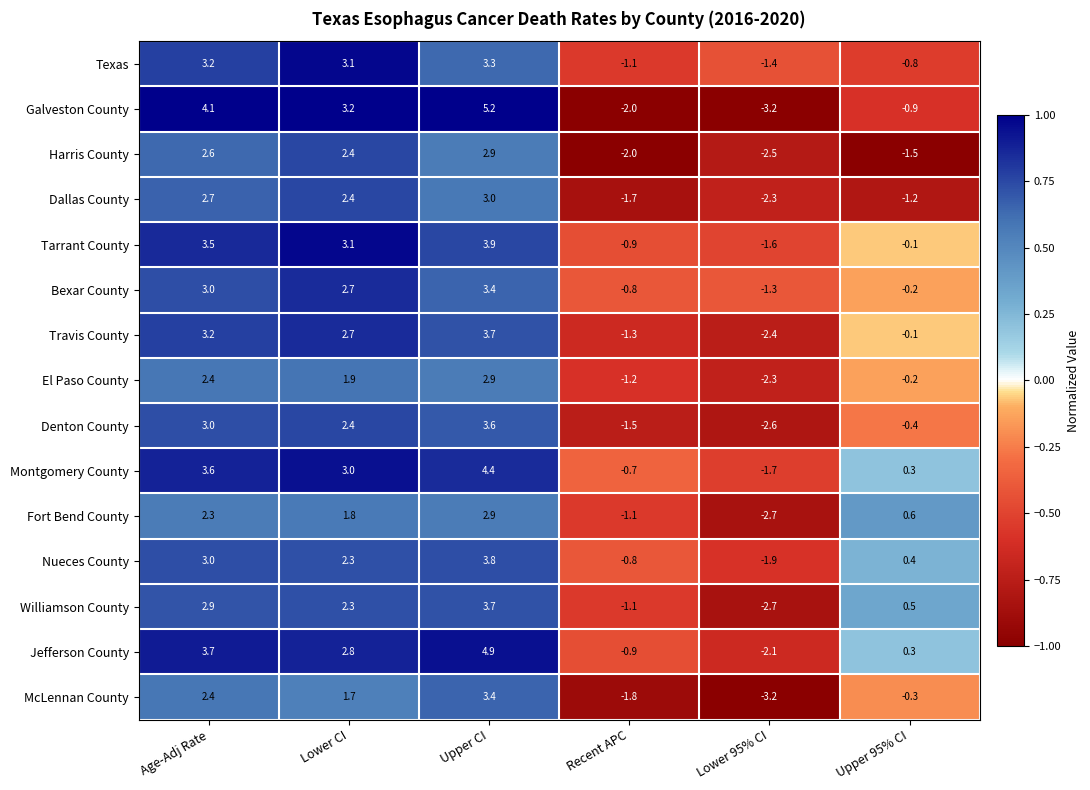

Which series has the largest total across all categories?

Montgomery County